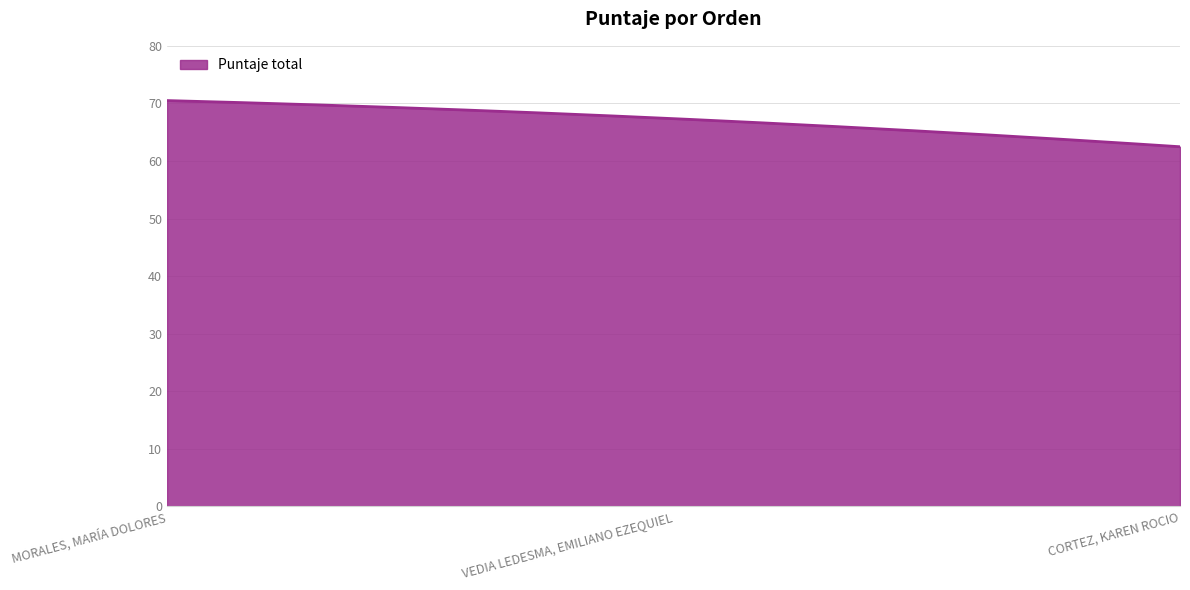

Does the chart display data point markers on the line(s)?

No